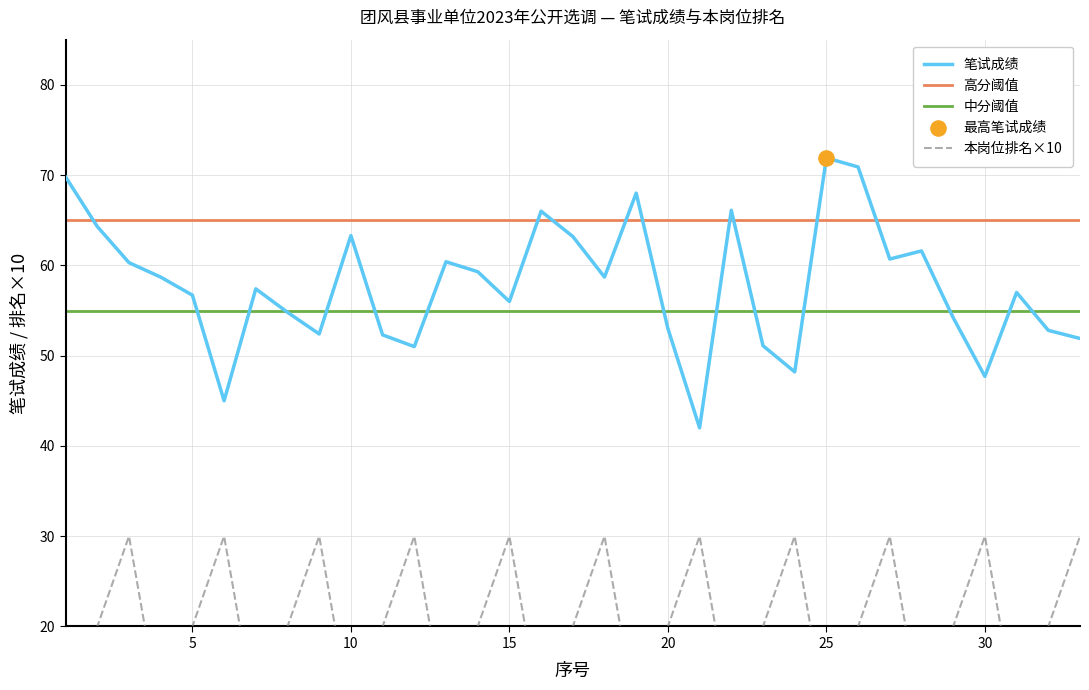

What is the total value across all series at 33?

81.9